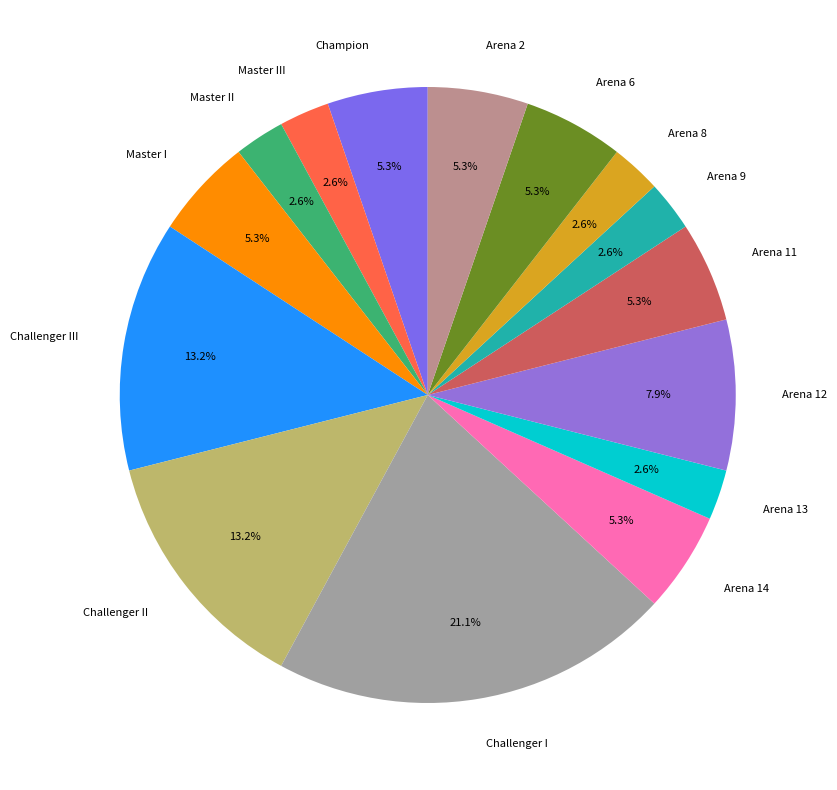

How many slices are in this pie chart?

15